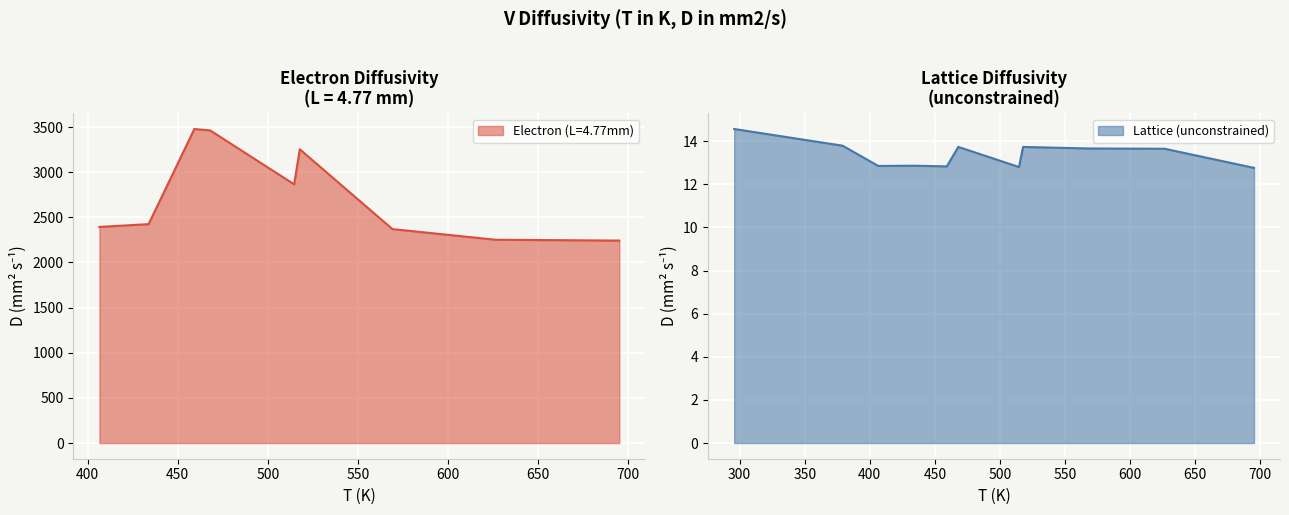

Which series changed the most between 3 and 7?

Electron (L=4.77mm)